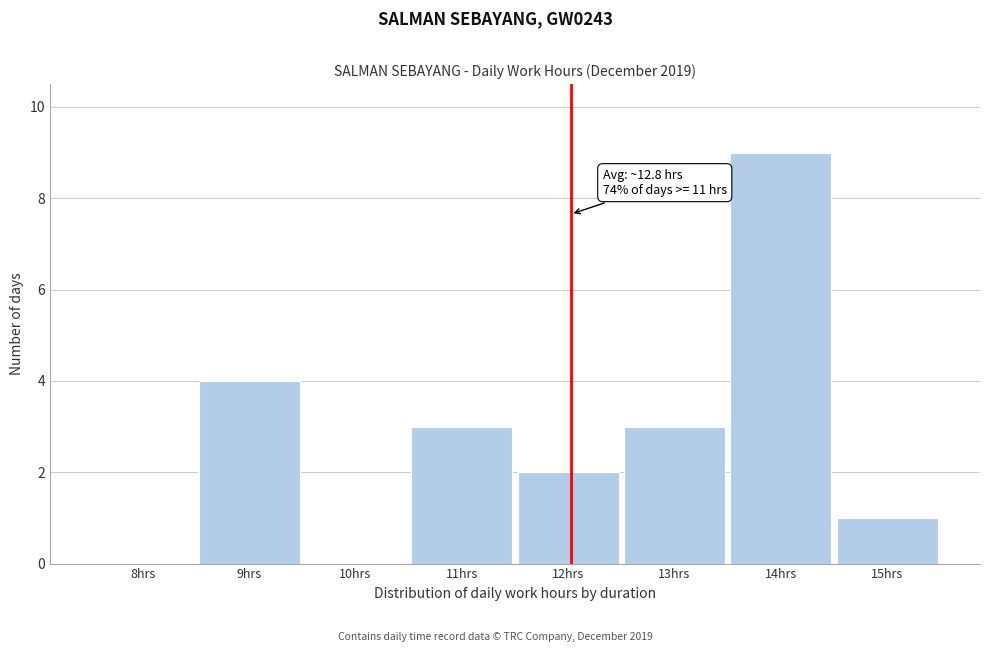

Reading right to left, list all the values displayed in this chart.

15hrs=1	14hrs=9	13hrs=3	12hrs=2	11hrs=3	10hrs=0	9hrs=4	8hrs=0